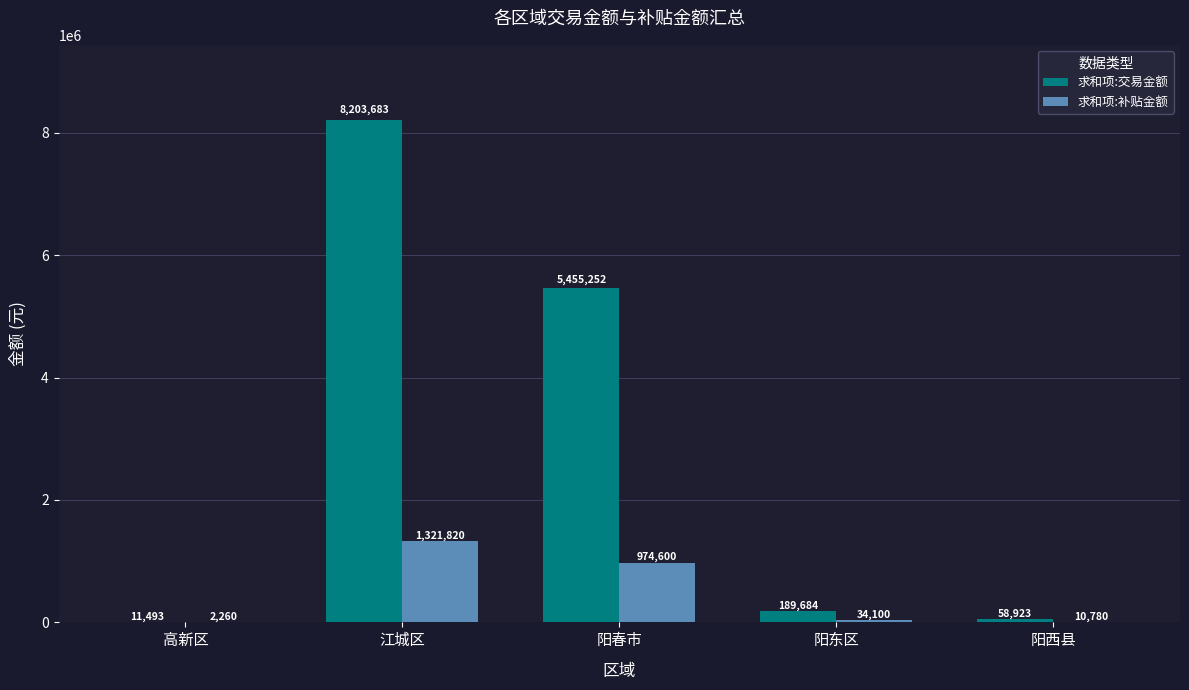

What value does the 求和项:交易金额 series have at 阳东区?

189684.4